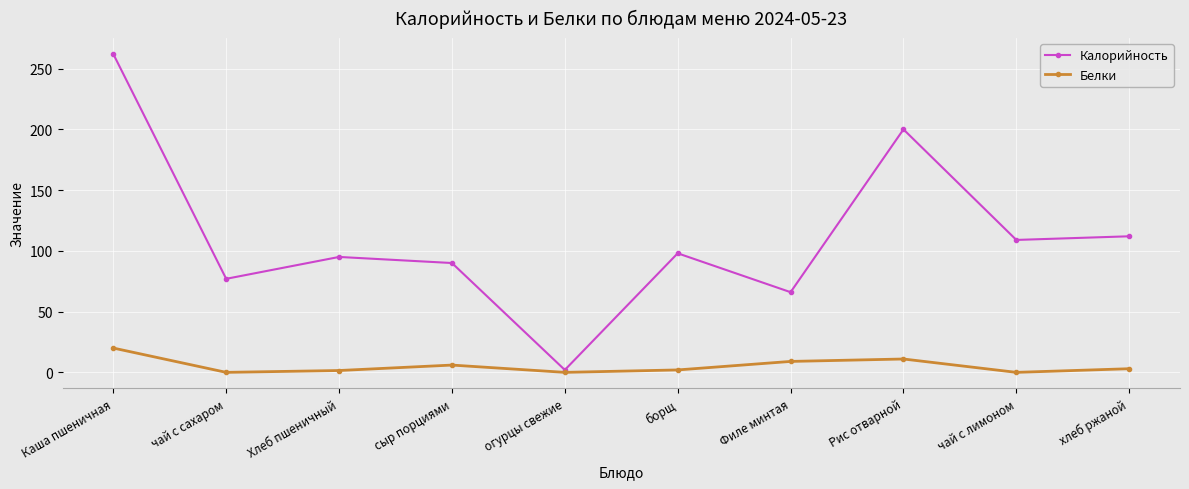

Is it true that Белки equals 11.0 at Рис отварной?

True